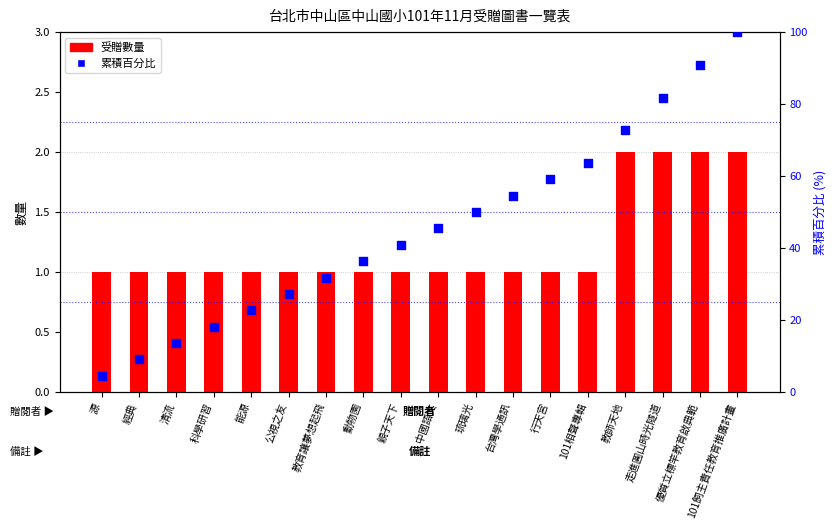

At which category is the sum across all series the highest?

101飼主責任教育推廣計畫